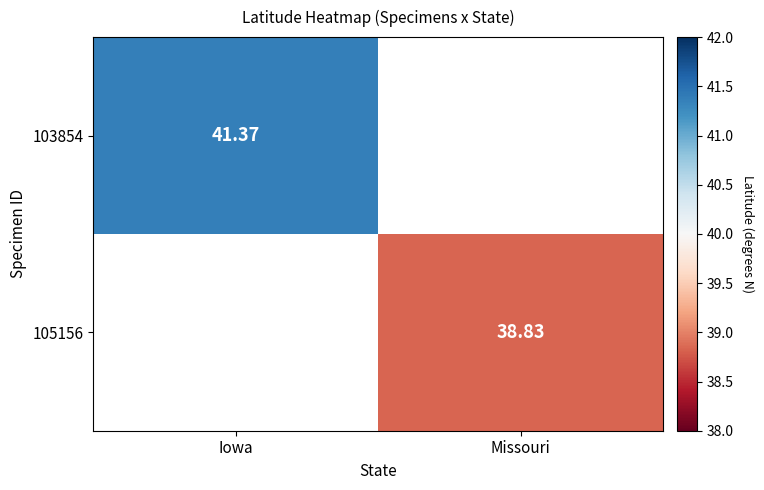

Is the value of 105156 at Missouri greater than the value of 103854 at Iowa?

No